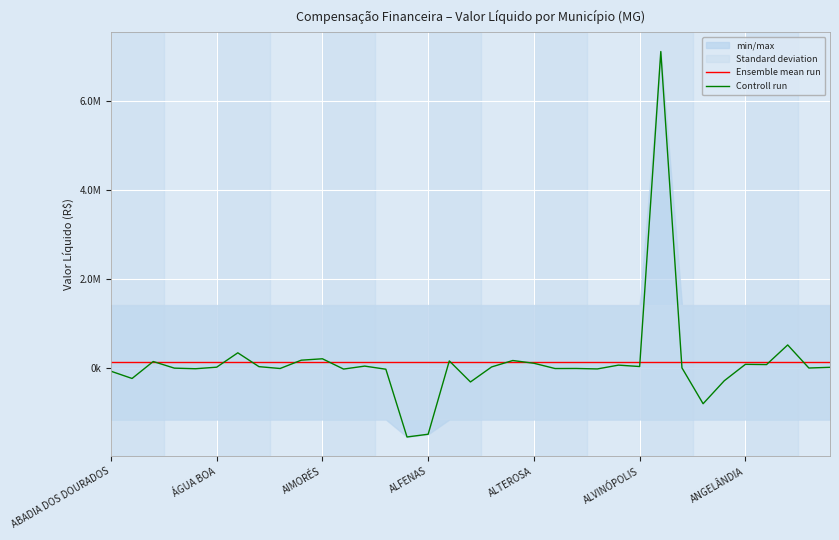

Reading right to left, list all the values displayed in this chart.

Ensemble mean run: 123011.0	123011.0	123011.0	123011.0	123011.0	123011.0	123011.0	123011.0	123011.0	123011.0	123011.0	123011.0	123011.0	123011.0	123011.0	123011.0	123011.0	123011.0	123011.0	123011.0	123011.0	123011.0	123011.0	123011.0	123011.0	123011.0	123011.0	123011.0	123011.0	123011.0	123011.0	123011.0	123011.0	123011.0	123011.0
Controll run: 11354.6	-4305.1	513869.0	72788.9	78261.7	-290961.3	-806597.5	-1023.7	7106406.2	28985.8	60490.3	-25019.7	-14727.2	-16020.4	102500.6	164066.4	19650.0	-317684.1	155648.8	-1492297.6	-1553738.3	-31578.9	38437.1	-27989.4	202942.2	171487.2	-15462.1	26199.7	337118.6	14111.5	-20503.6	-7267.7	141681.9	-239338.1	-76100.1